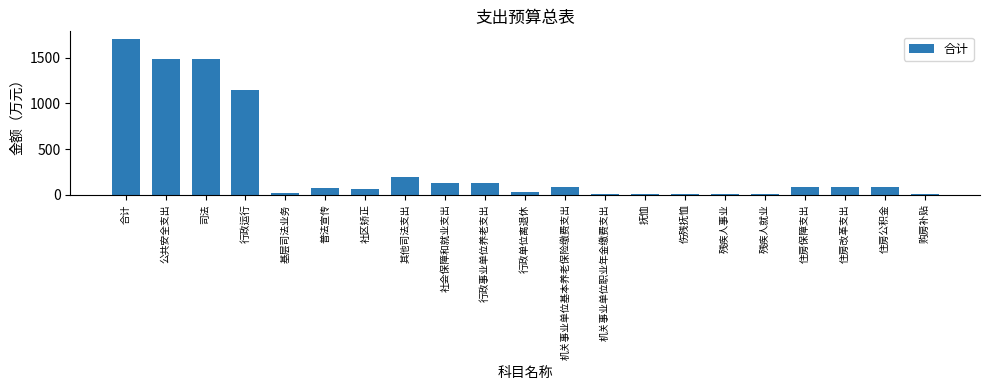

What is the maximum value shown in the chart?

1702.6